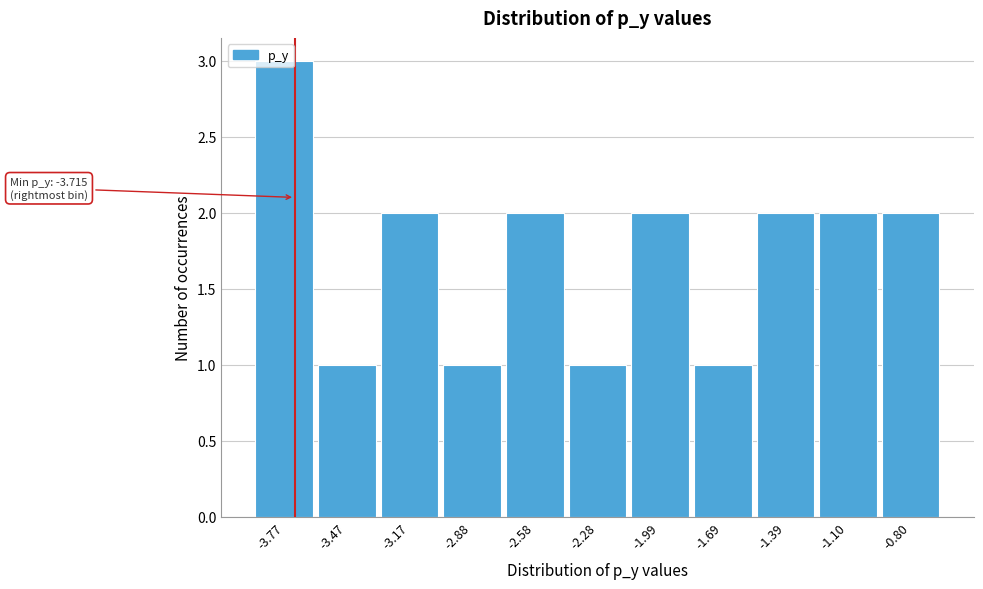

Approximately how many times larger is the value at -3.77 compared to -2.28?

3.0